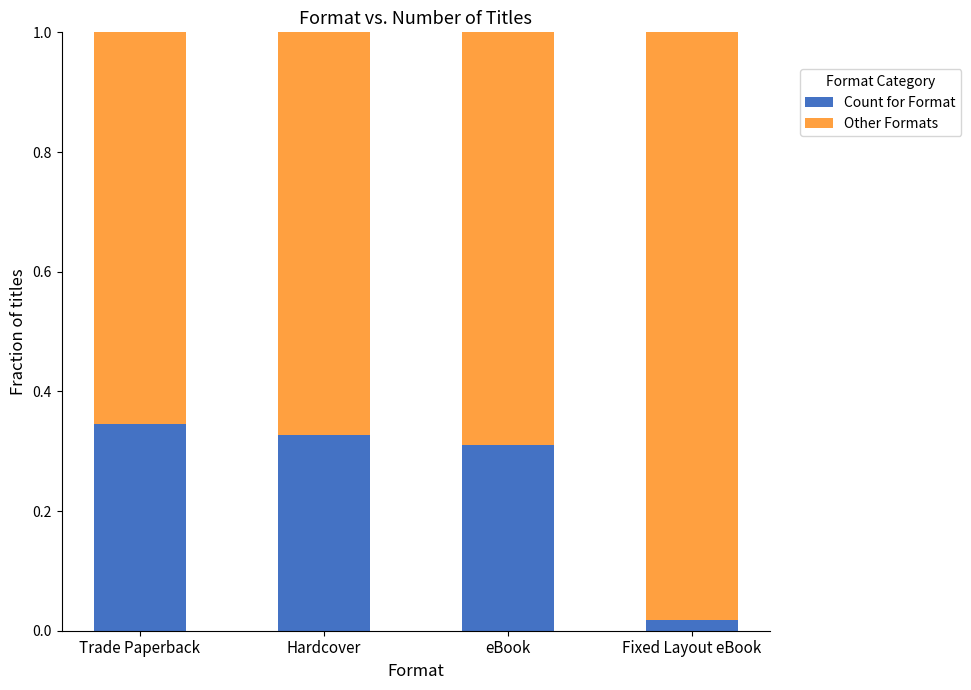

Where is Count for Format nearest to the value 0?

Fixed Layout eBook